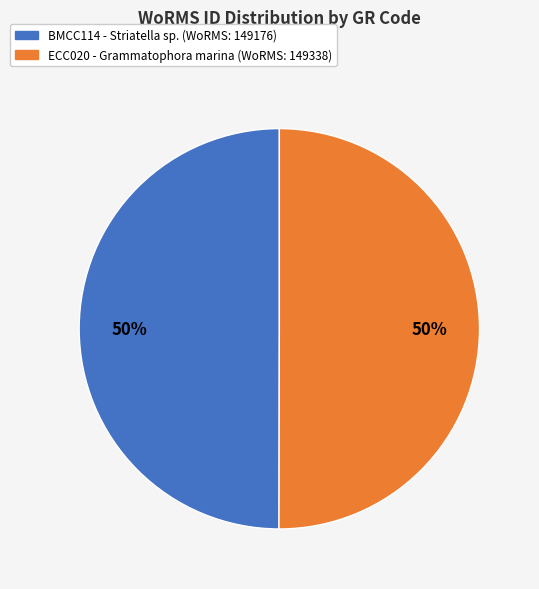

To the nearest percent, what is the average slice percentage?

50%